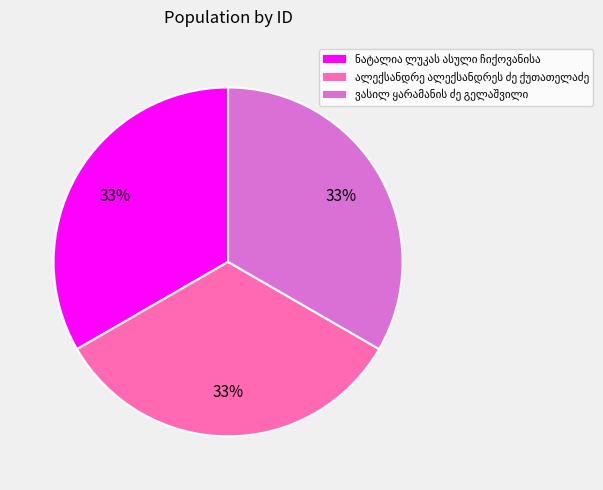

To the nearest percent, what is the average slice percentage?

33%